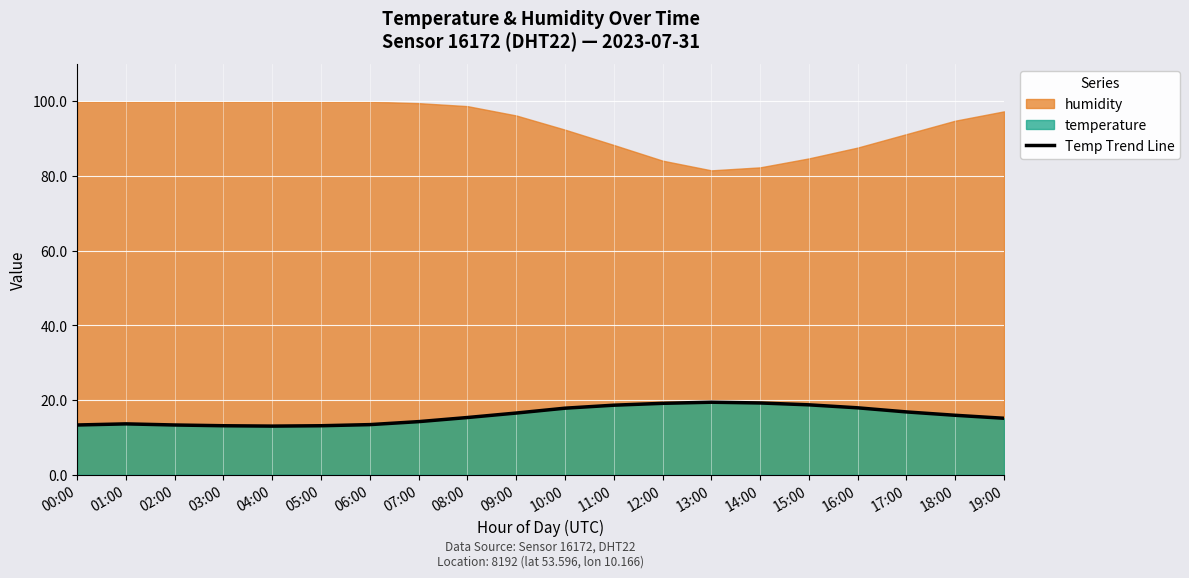

What is the sum of all values?

317.3